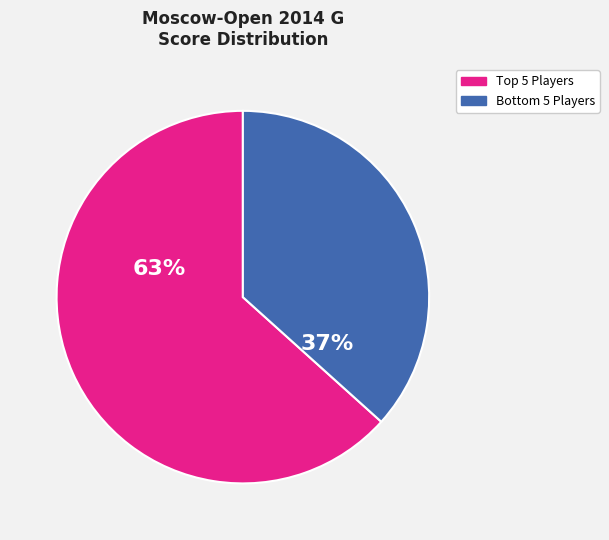

Does any single category account for the majority?

Yes